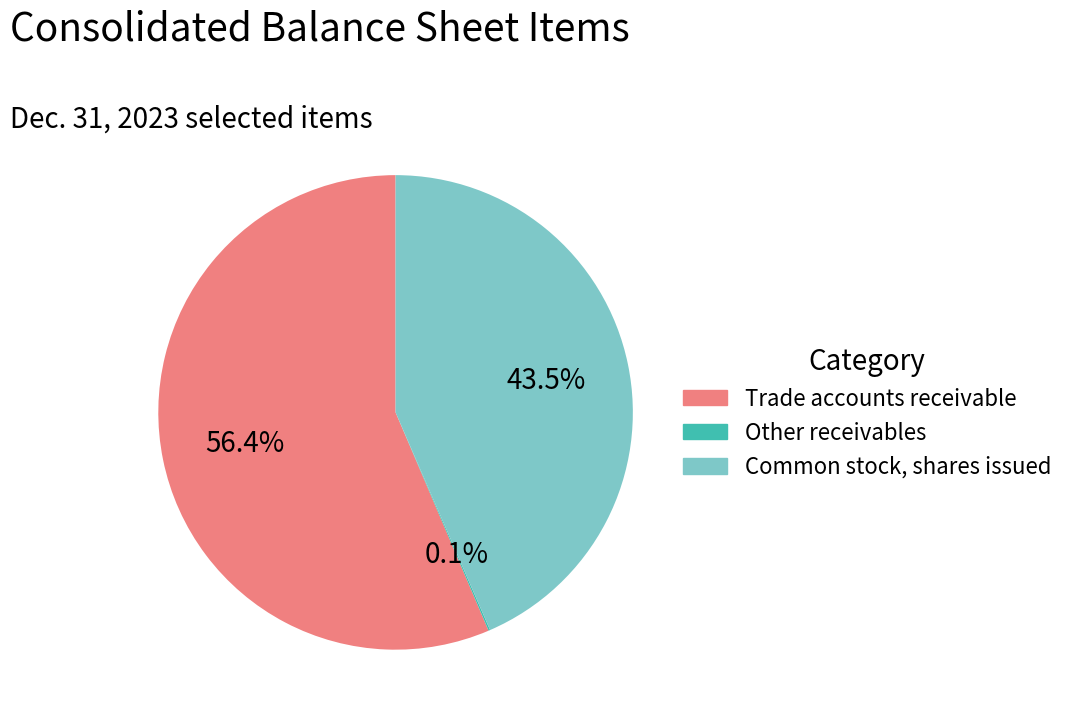

What percentage is NOT represented by Trade accounts receivable?

43.6%